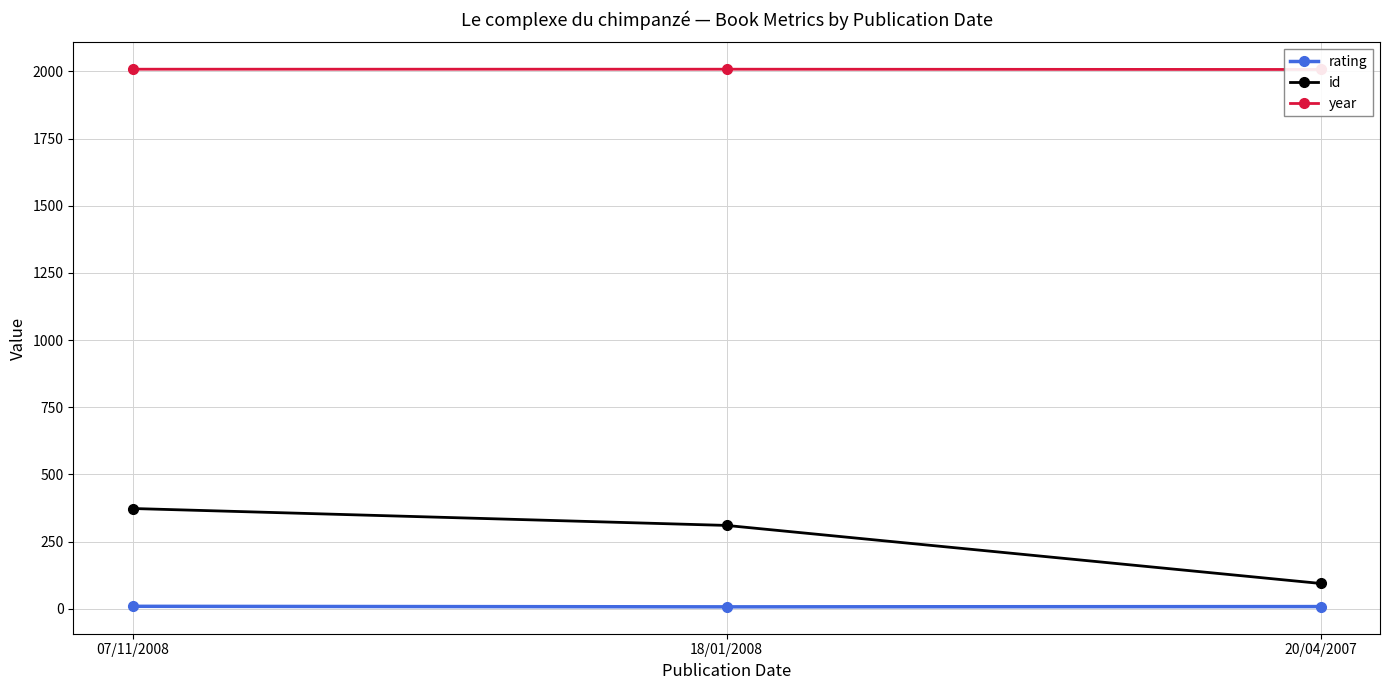

How many values in the rating series are below 8?

1